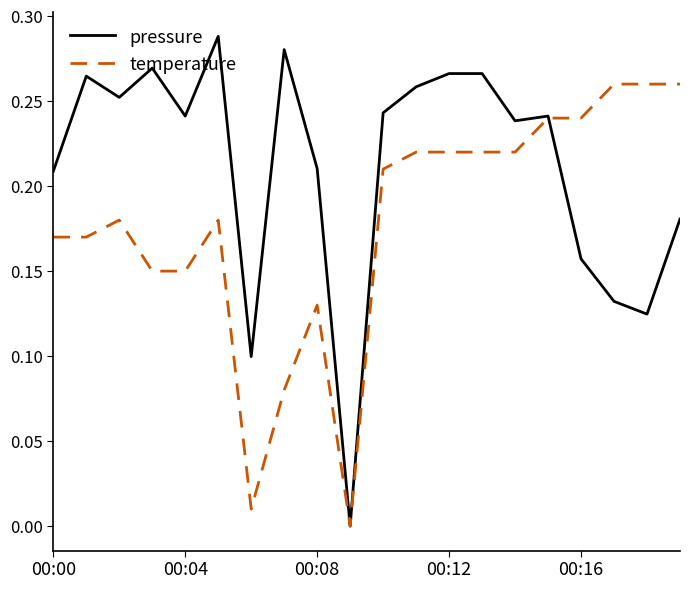

Which series has the largest total across all categories?

pressure